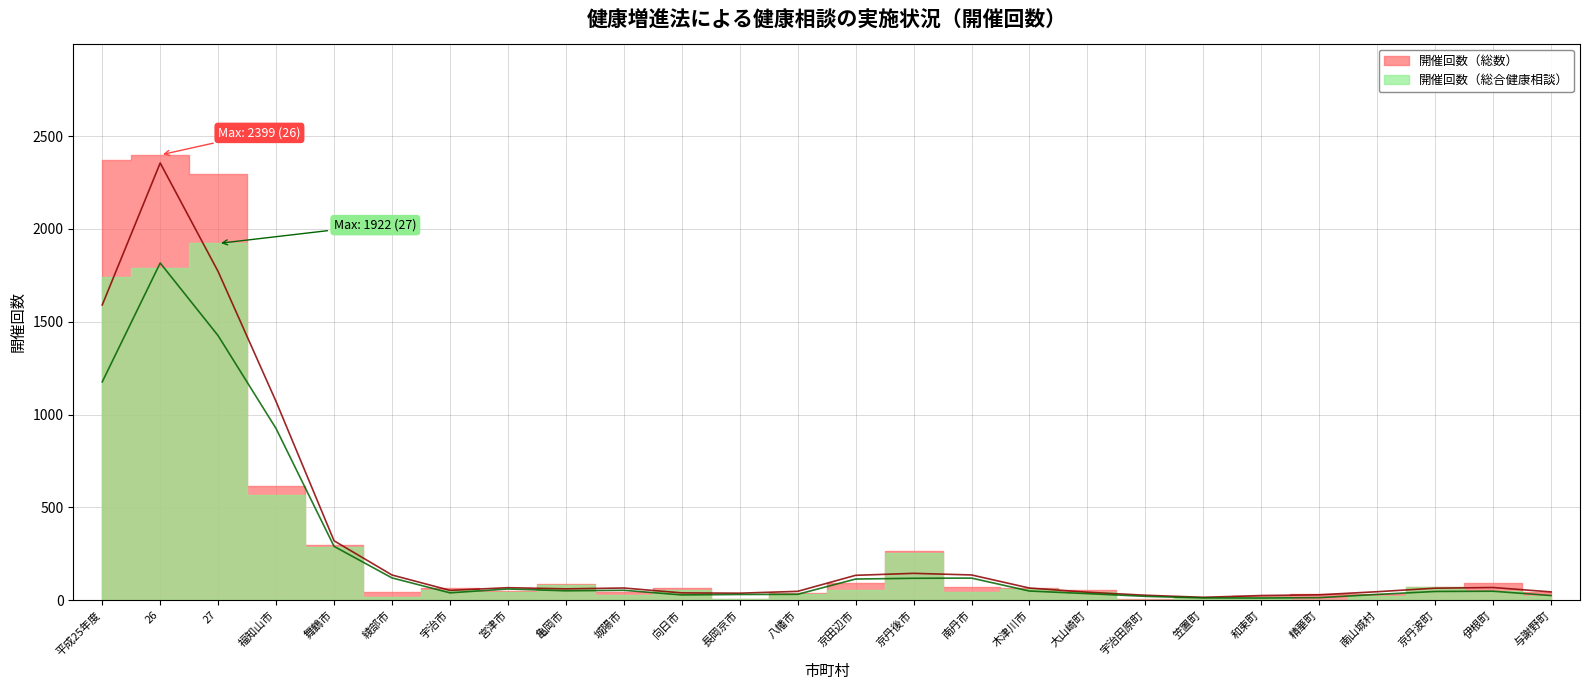

What is the value of the 開催回数（総数） point at the 5th from the left?

297